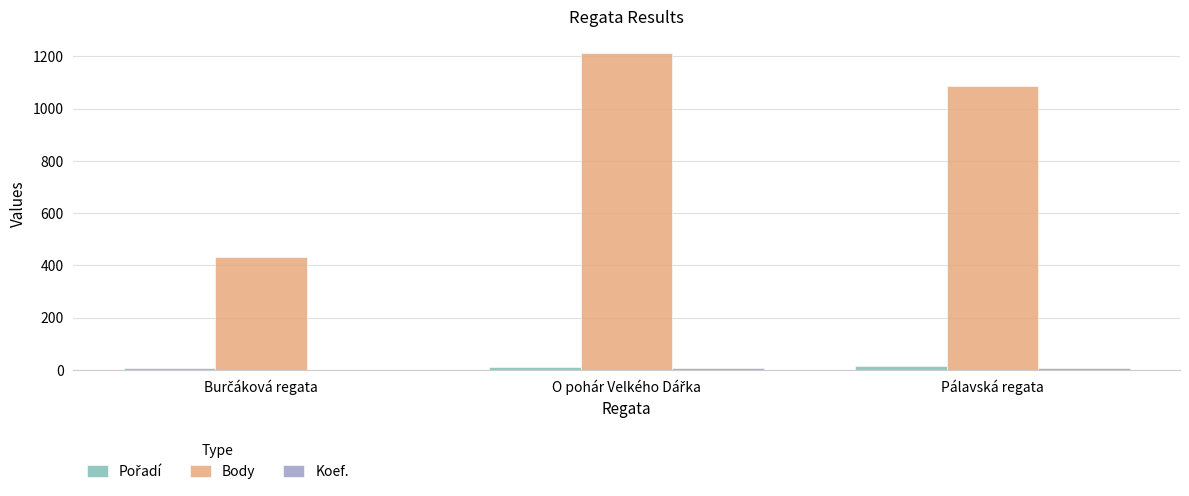

What is the maximum value for Body?

1215